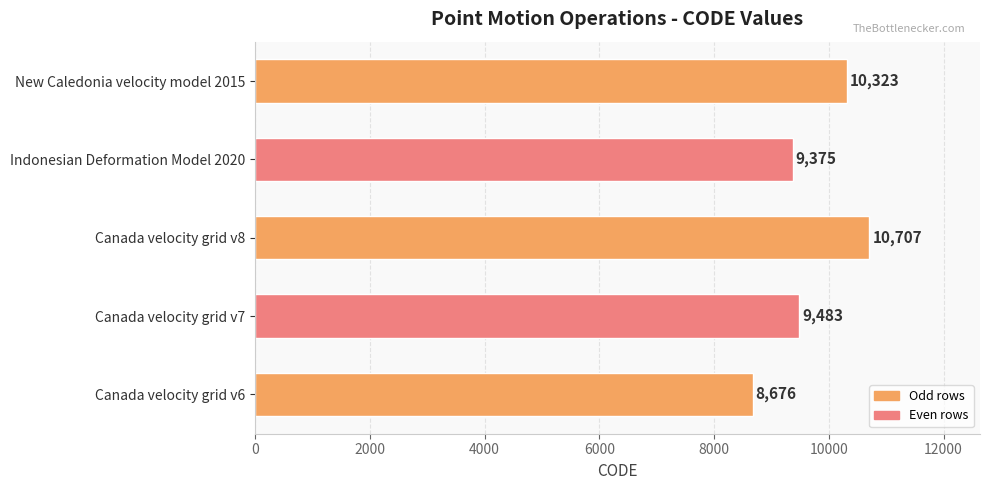

What is the change in value from Canada velocity grid v8 to Indonesian Deformation Model 2020?

-1332